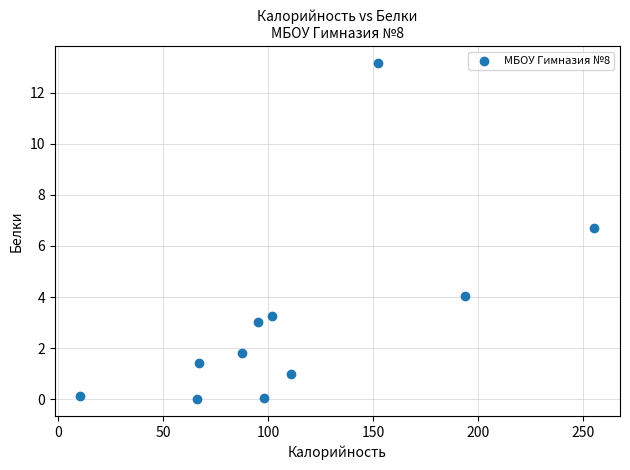

What Y value in the scatter plot is closest to 6?

6.7